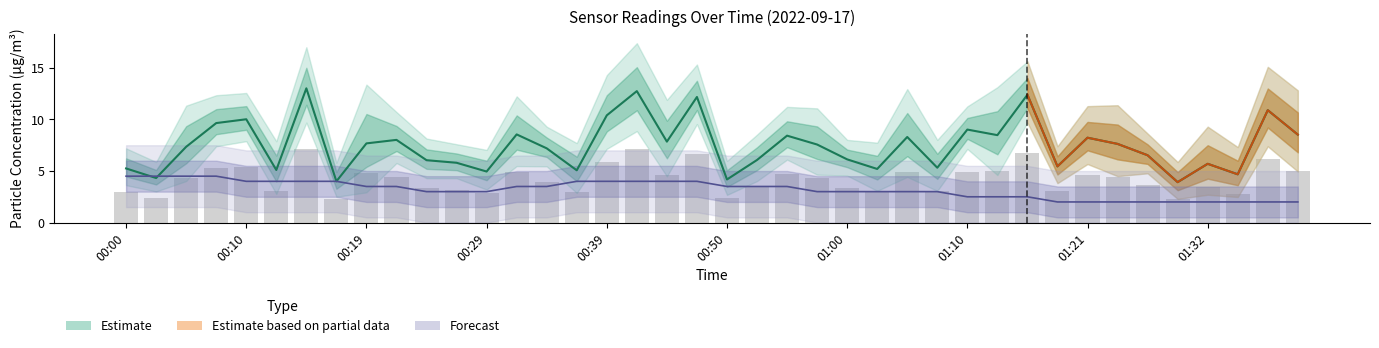

What is the ratio of the value at 27 to the value at 39?

0.6